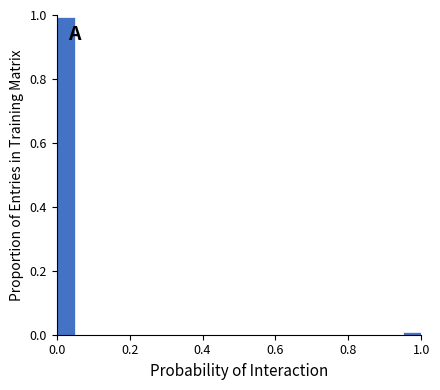

Around what value on the x-axis is the tallest bar? Give the approximate position of its centre, as read against the axis.

0.02